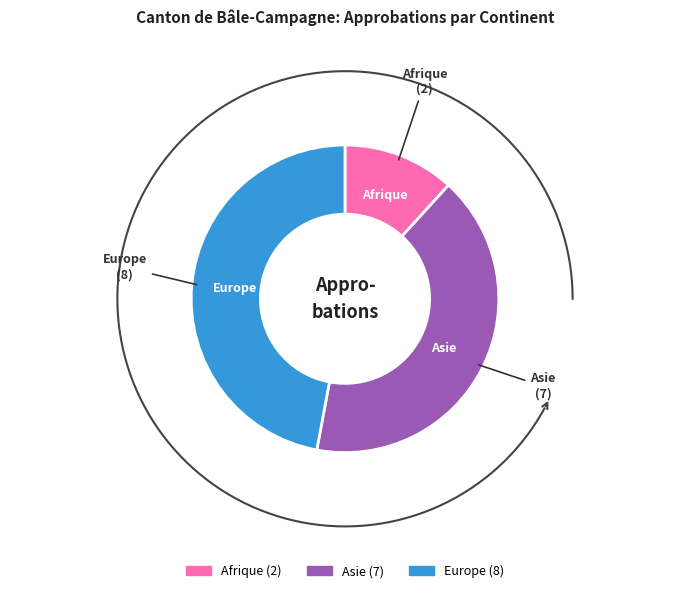

To the nearest percent, what portion does Afrique represent?

12%